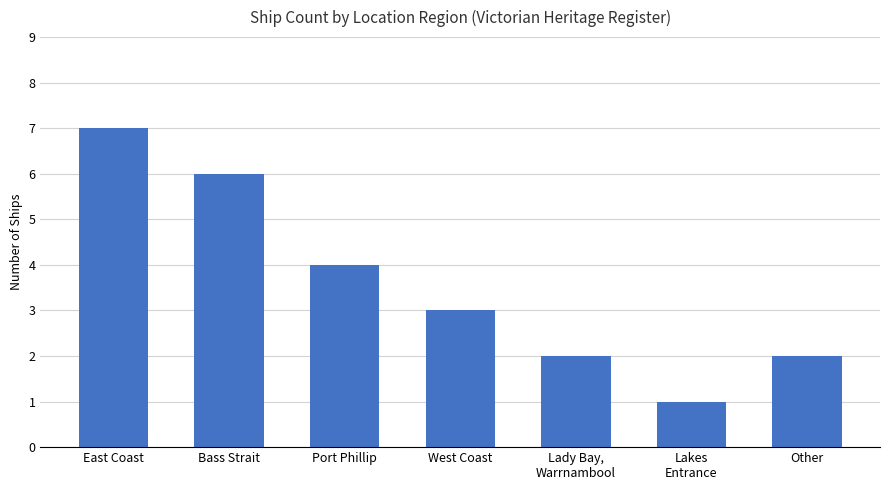

What is the difference between the values at Lady Bay,
Warrnambool and Port Phillip?

2